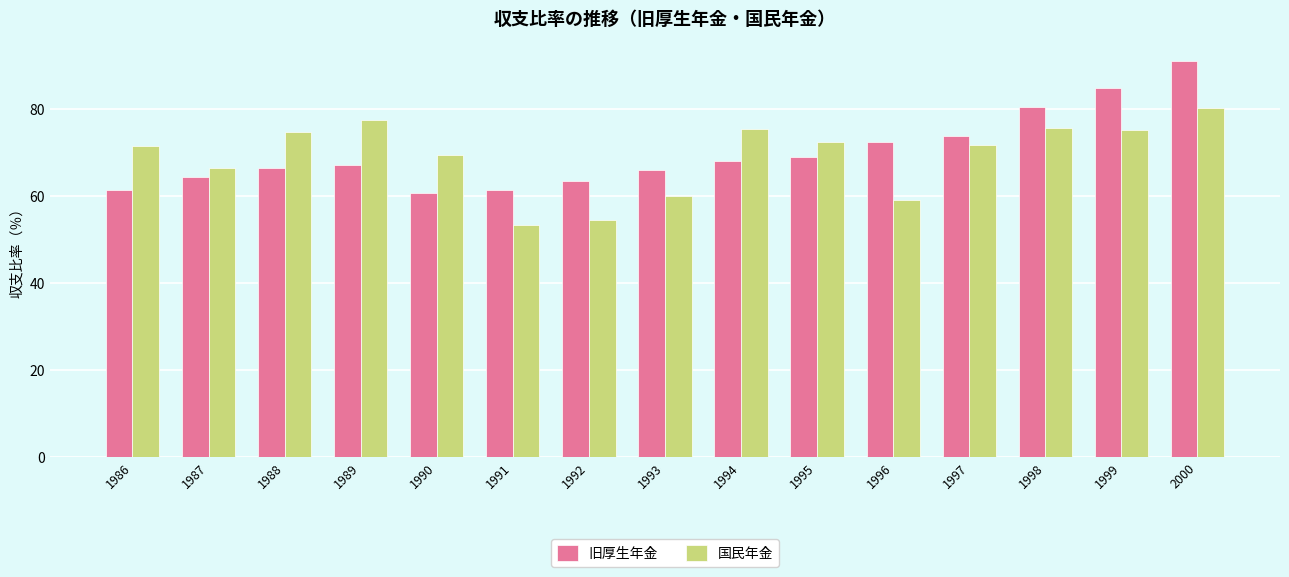

At which category is the sum across all series the highest?

2000